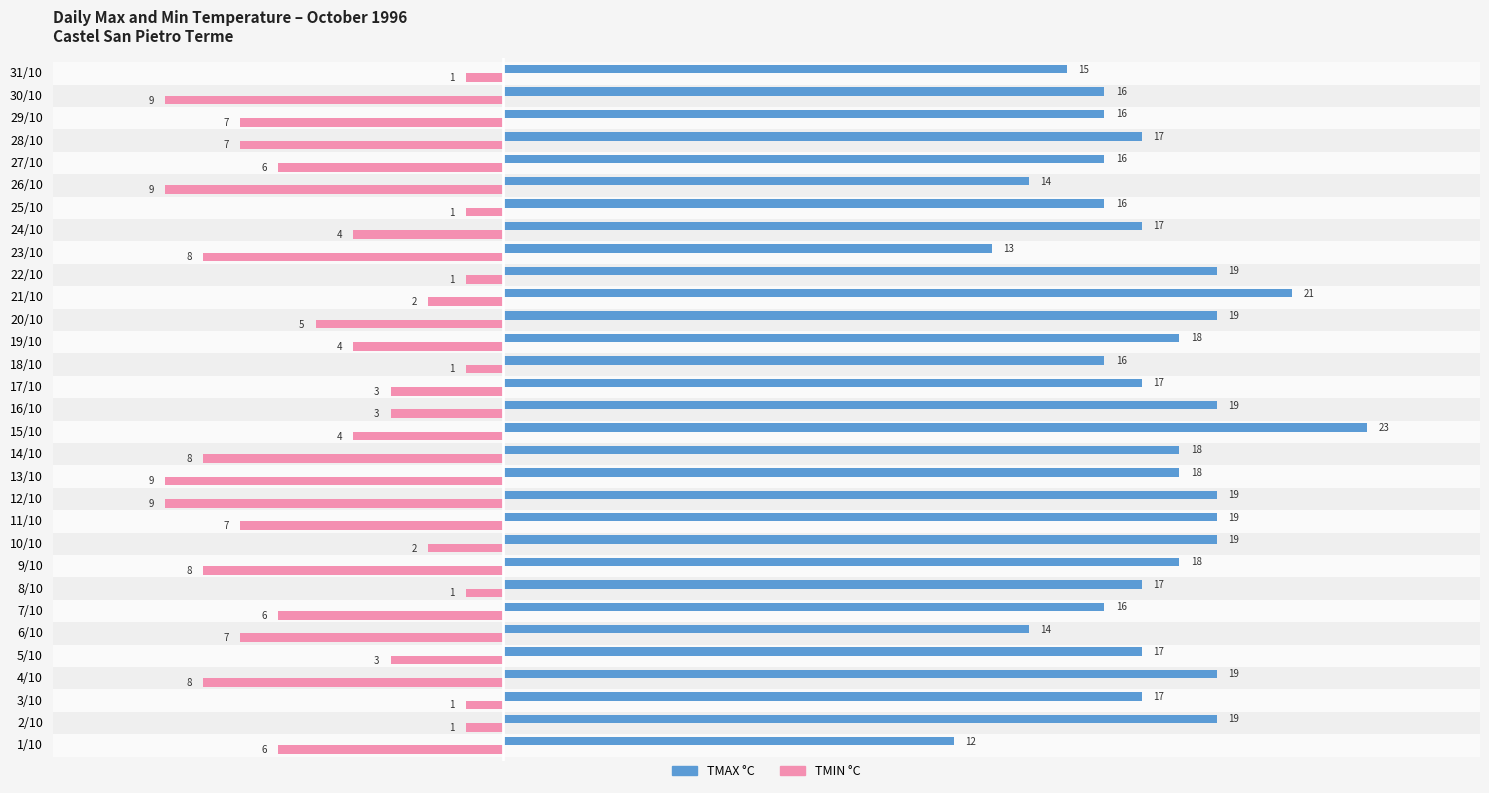

What is the difference between the highest and lowest values at 3/10?

18